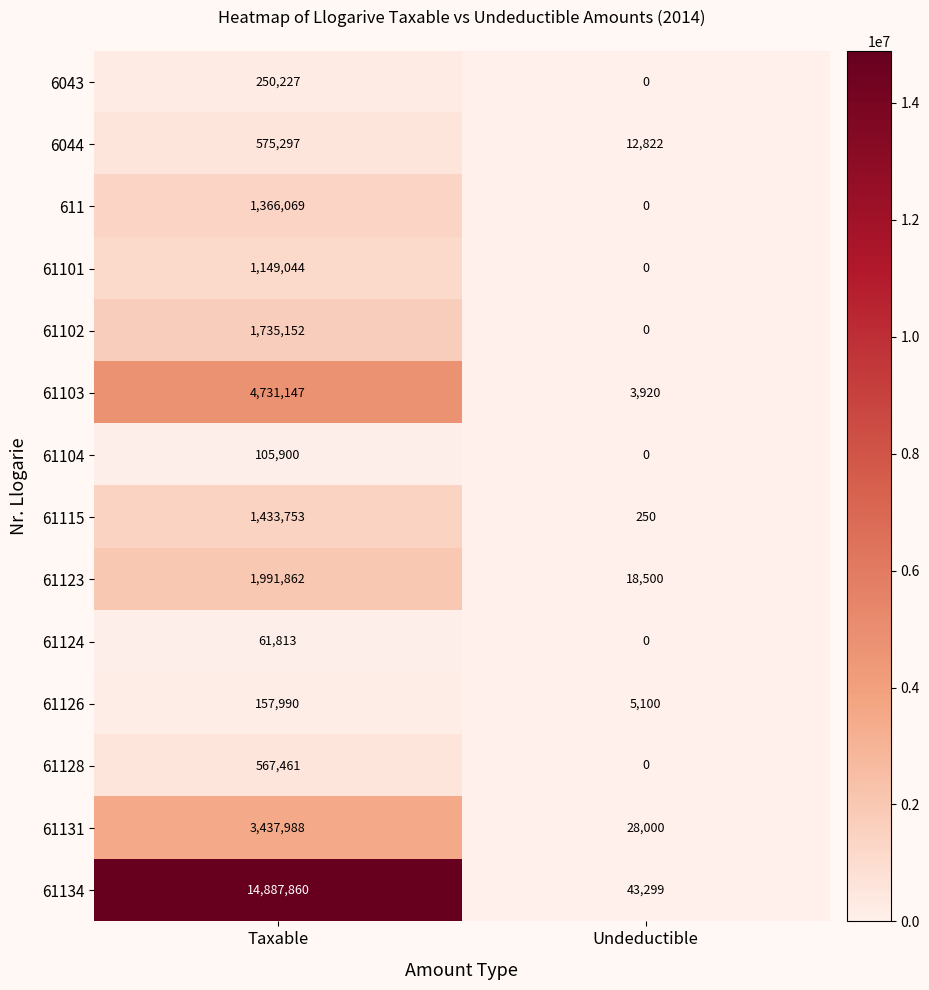

Which series has the largest total across all categories?

61134